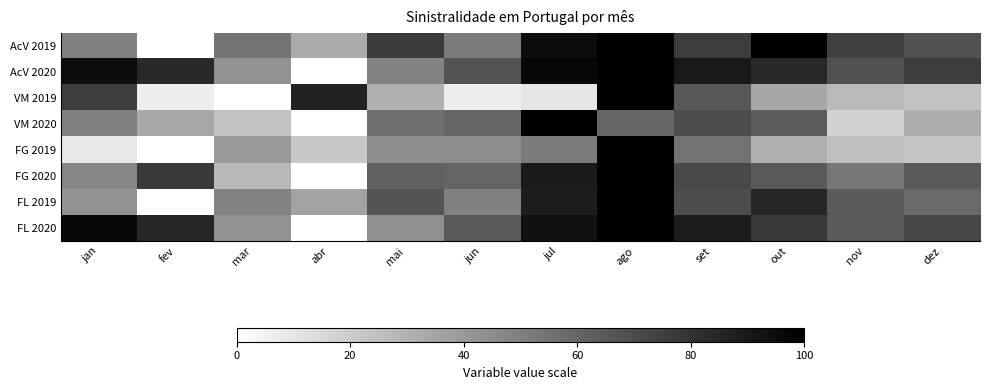

At how many categories does at least one series exceed 34?

12